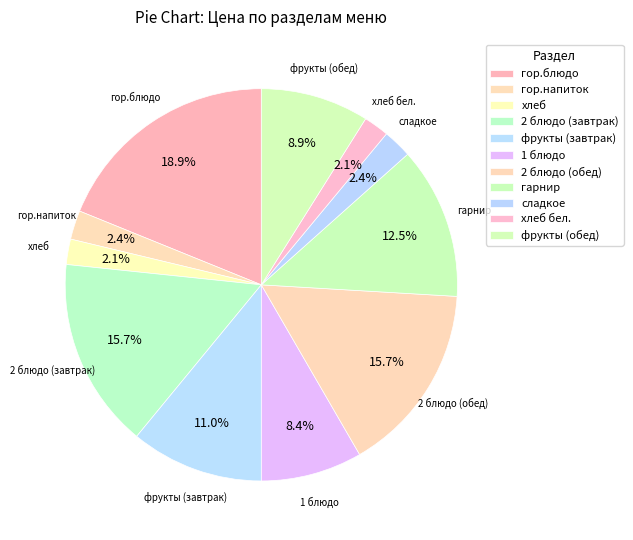

How many slices are in this pie chart?

11